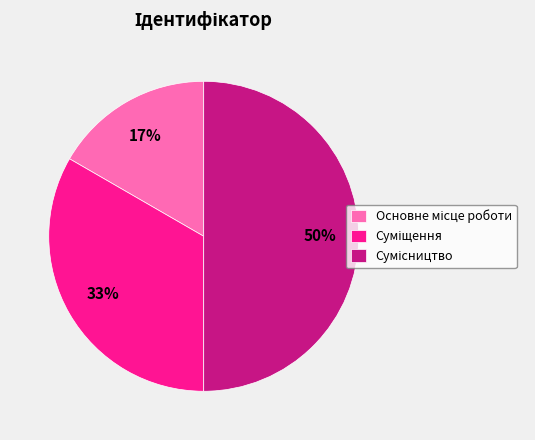

To the nearest percent, what is the average slice percentage?

33%